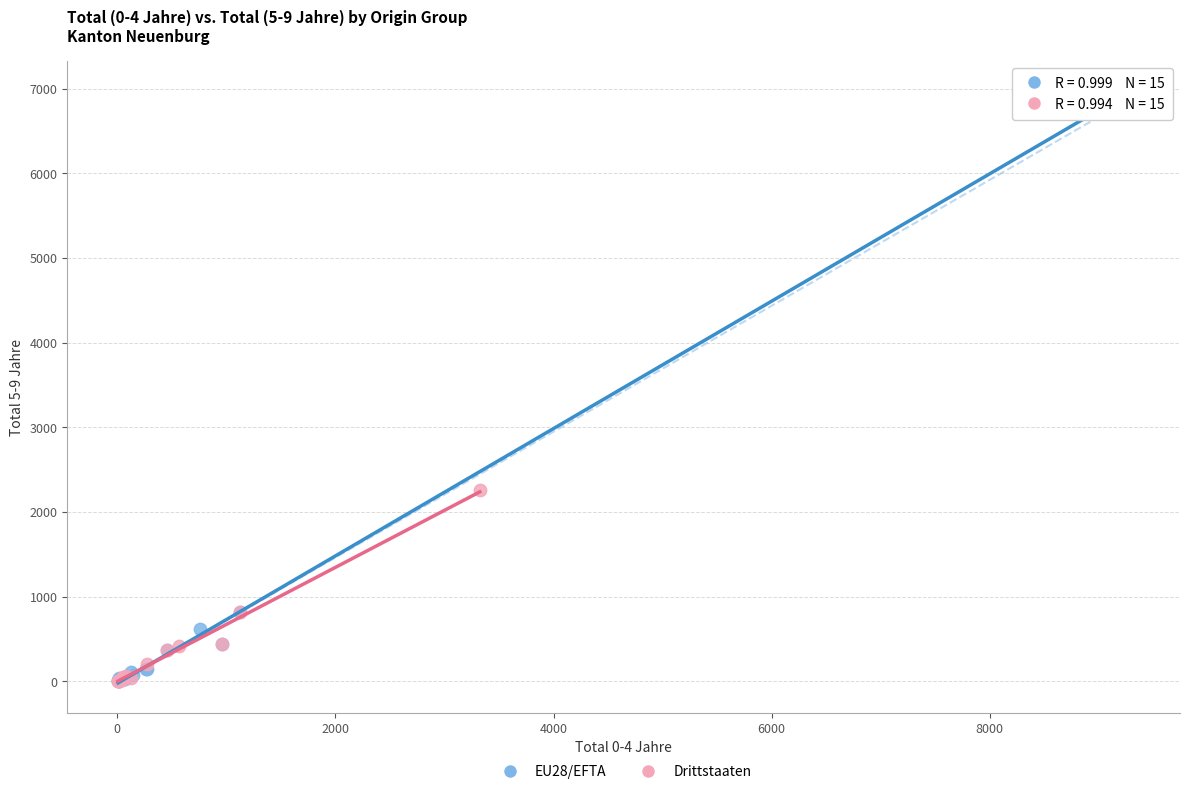

Which series reaches the maximum Y coordinate?

EU28/EFTA